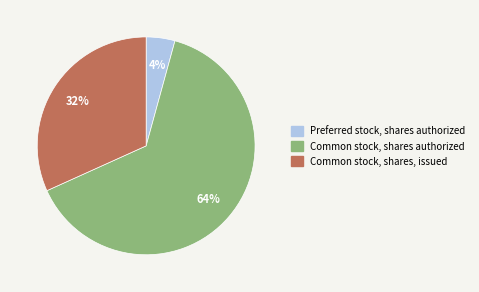

Which category has the biggest portion of the pie?

Common stock, shares authorized